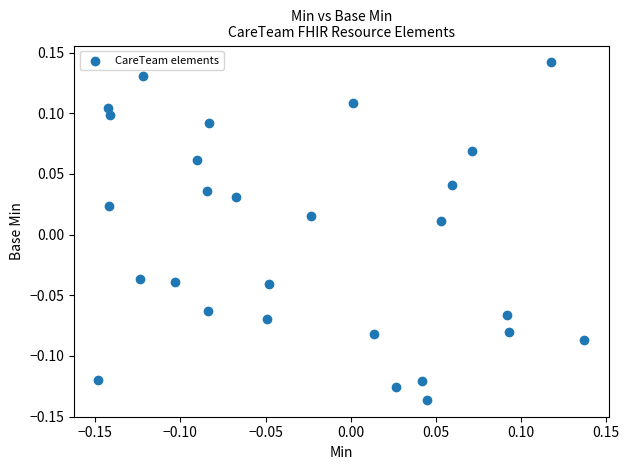

What is the range of Y values (max minus min)?

0.3